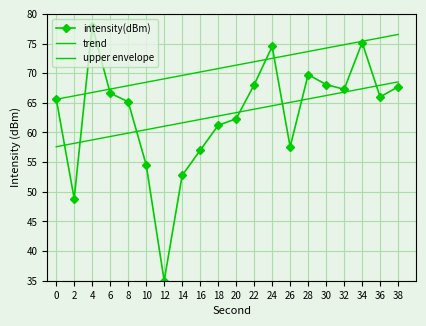

Between 0 and 32, which series saw the biggest shift?

upper envelope